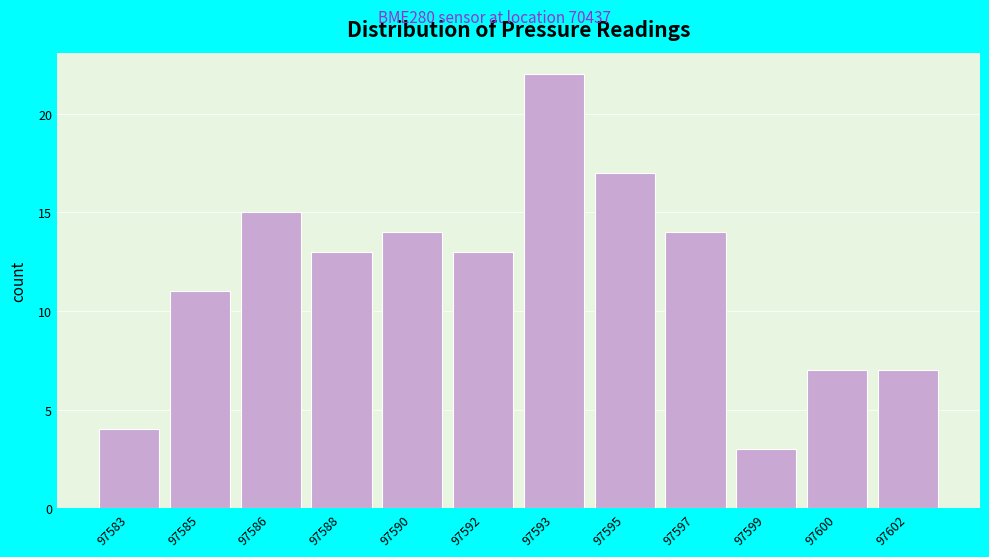

Reading left to right, transcribe all the data shown in this chart.

97583=4	97585=11	97586=15	97588=13	97590=14	97592=13	97593=22	97595=17	97597=14	97599=3	97600=7	97602=7